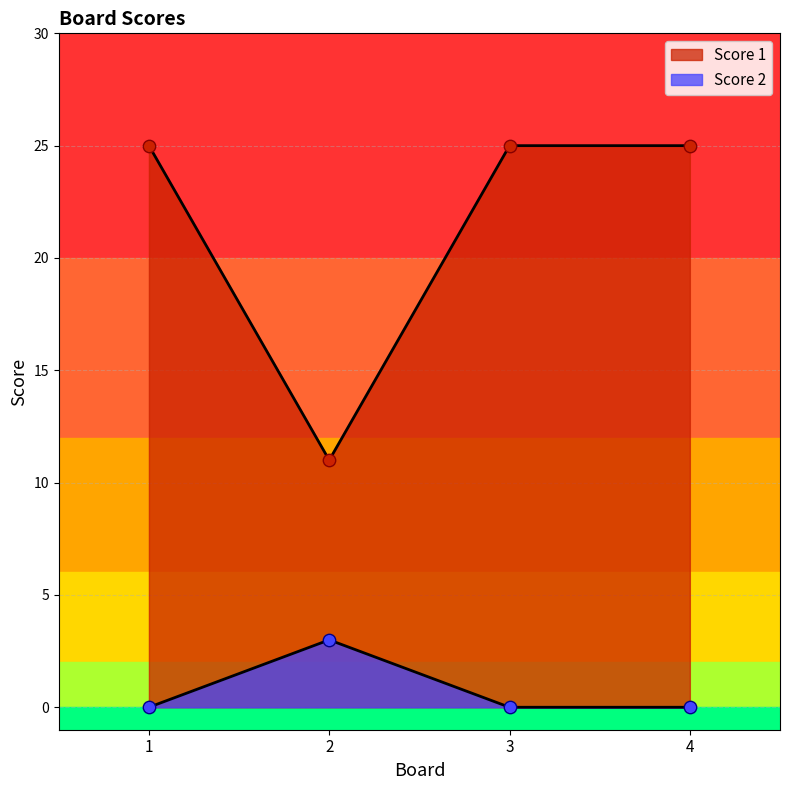

Which series has the largest total across all categories?

Score 1